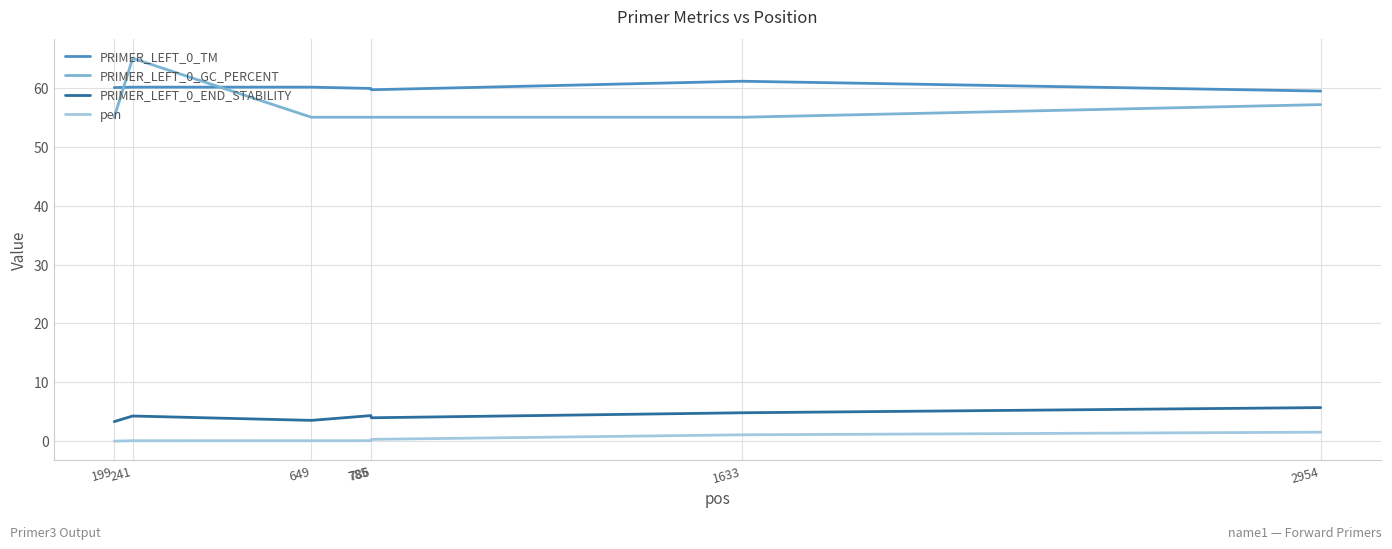

Which label corresponds to the largest value in the chart?

241